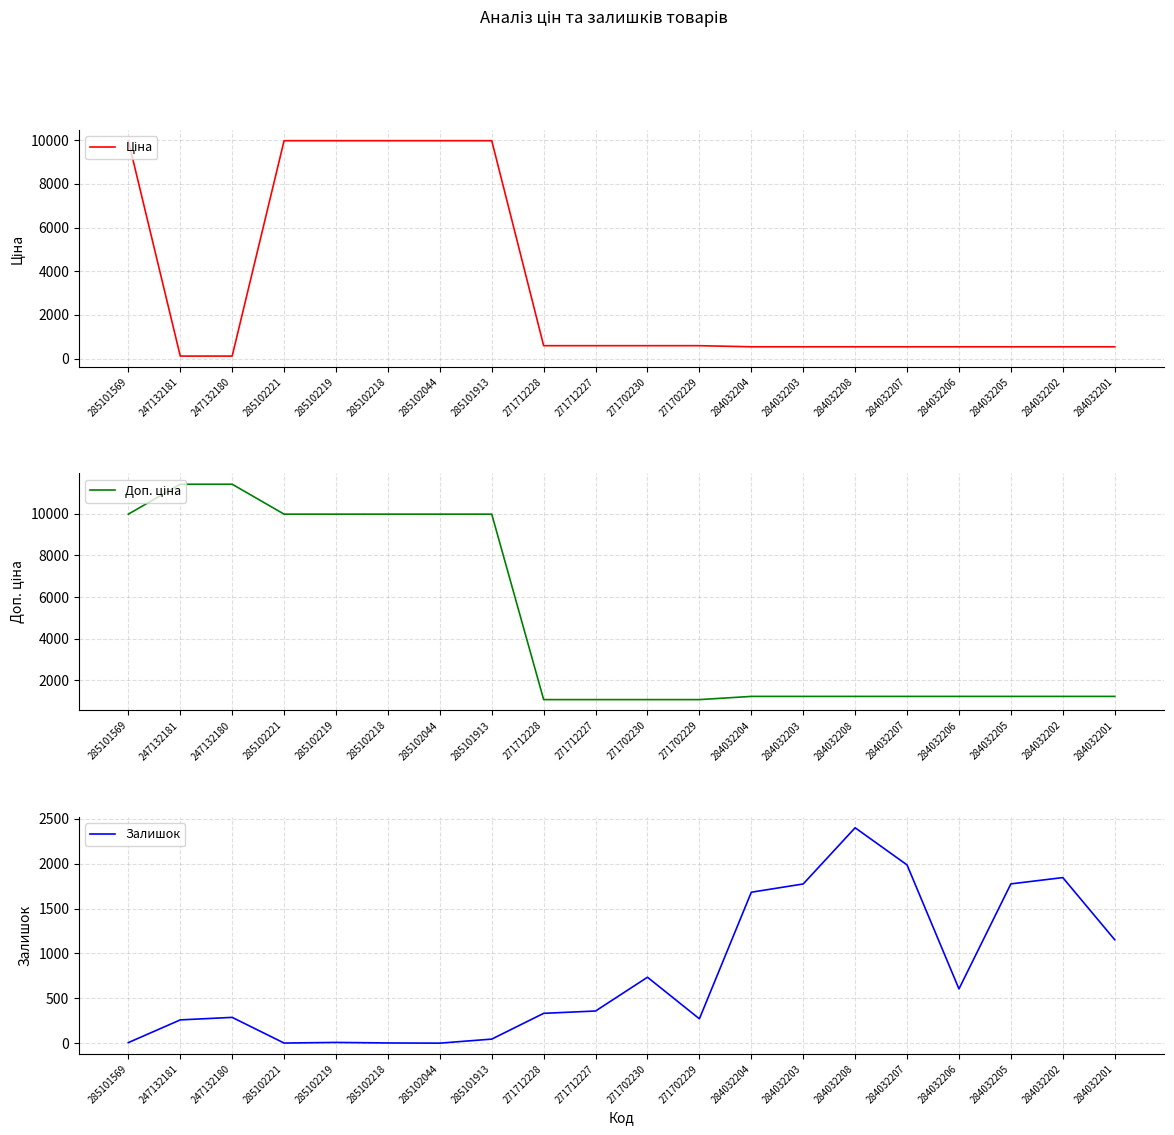

Rank the series by their average value, from highest to lowest.

Доп. ціна, Ціна, Залишок